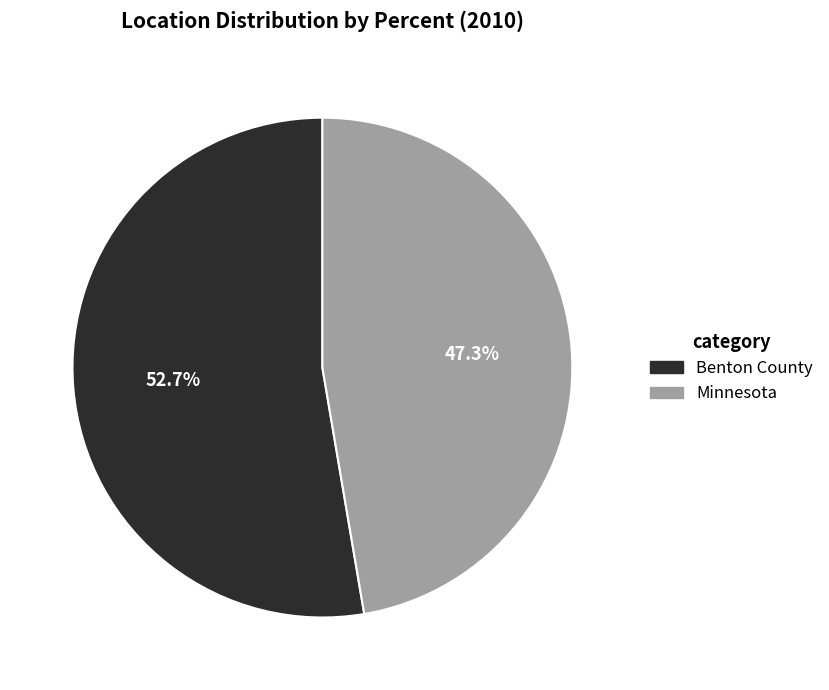

True or false: Benton County accounts for 53% of the total.

True